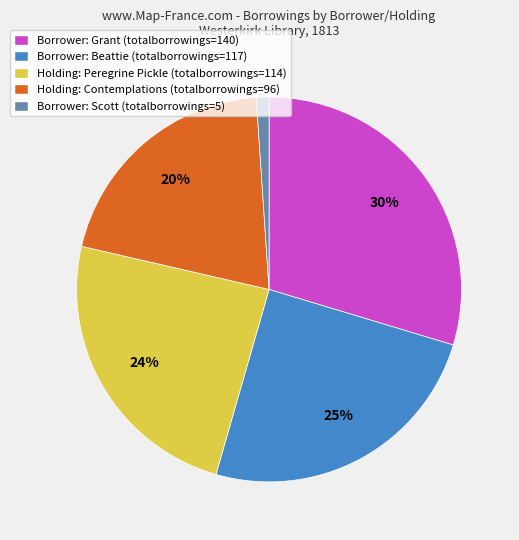

True or false: Borrower: Scott (totalborrowings=5) accounts for 11% of the total.

False